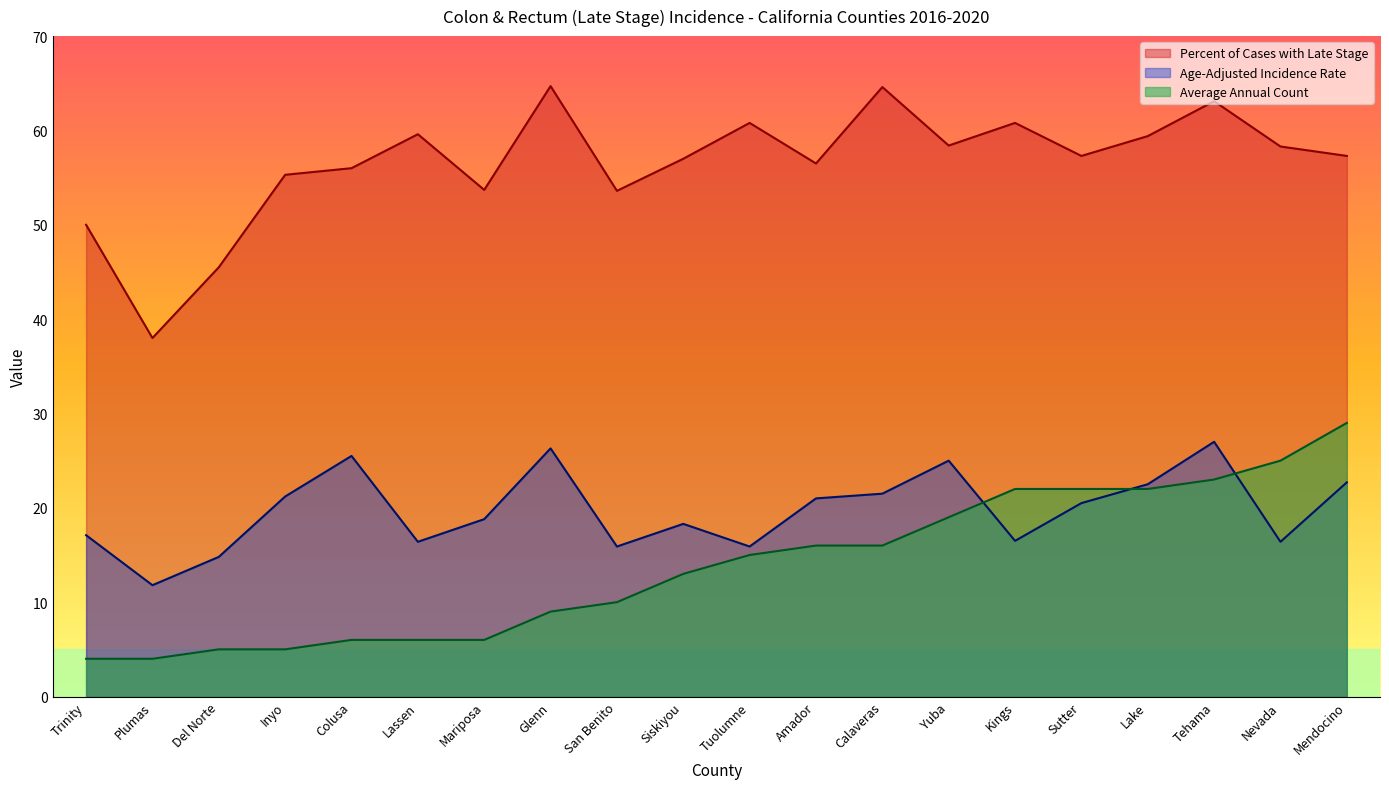

Which series has the largest total across all categories?

Percent of Cases with Late Stage